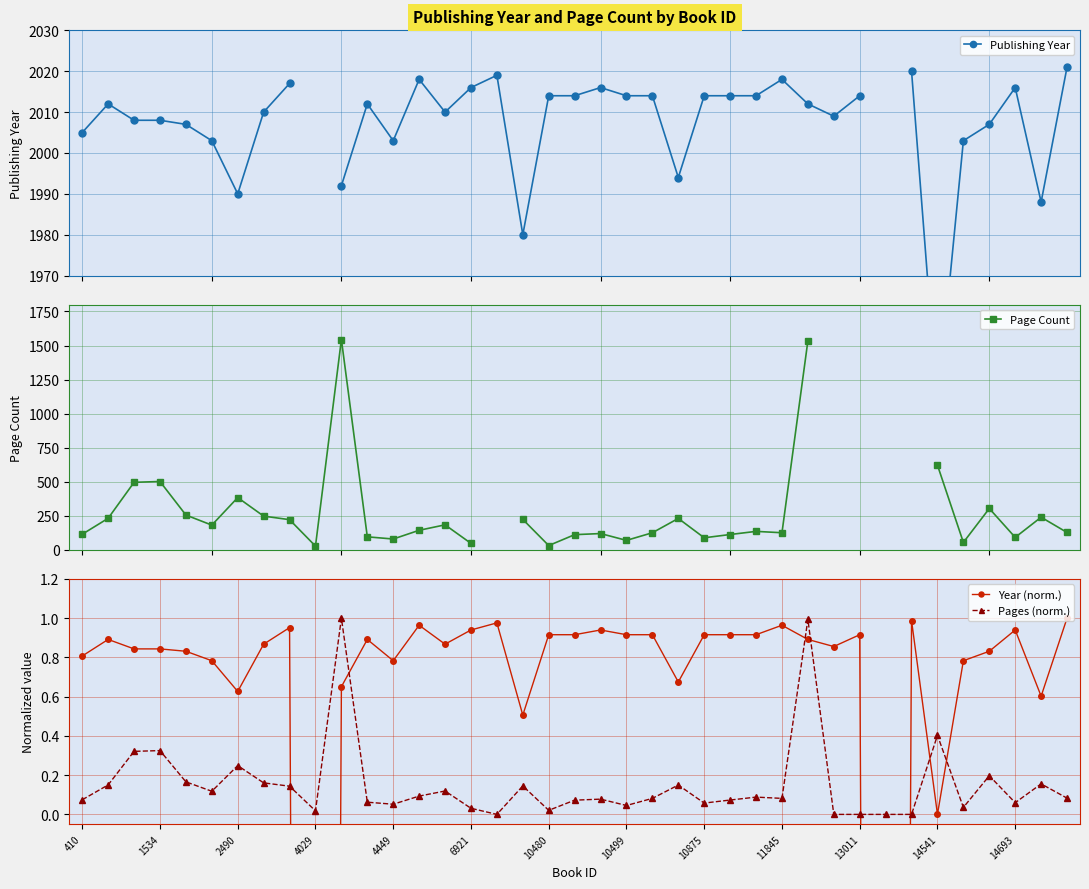

What is the value of the Year (norm.) point at the 19th from the left?

0.9